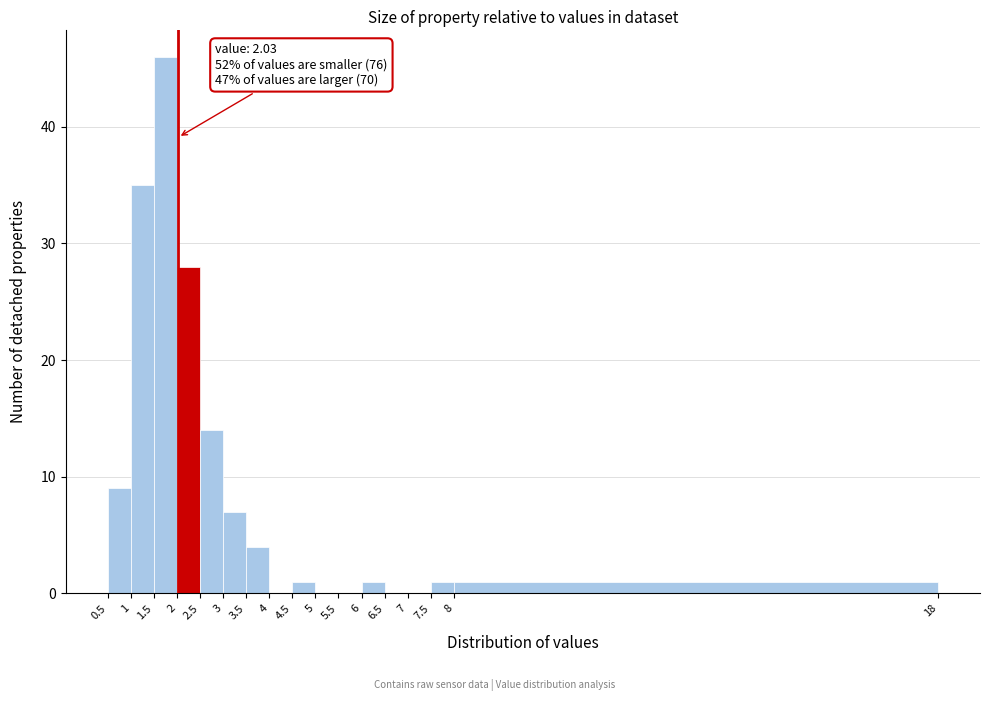

Reading left to right, transcribe all the data shown in this chart.

0.5=9	1=35	1.5=46	2=28	2.5=14	3=7	3.5=4	4=0	4.5=1	5=0	5.5=0	6=1	6.5=0	7=0	7.5=1	8=1